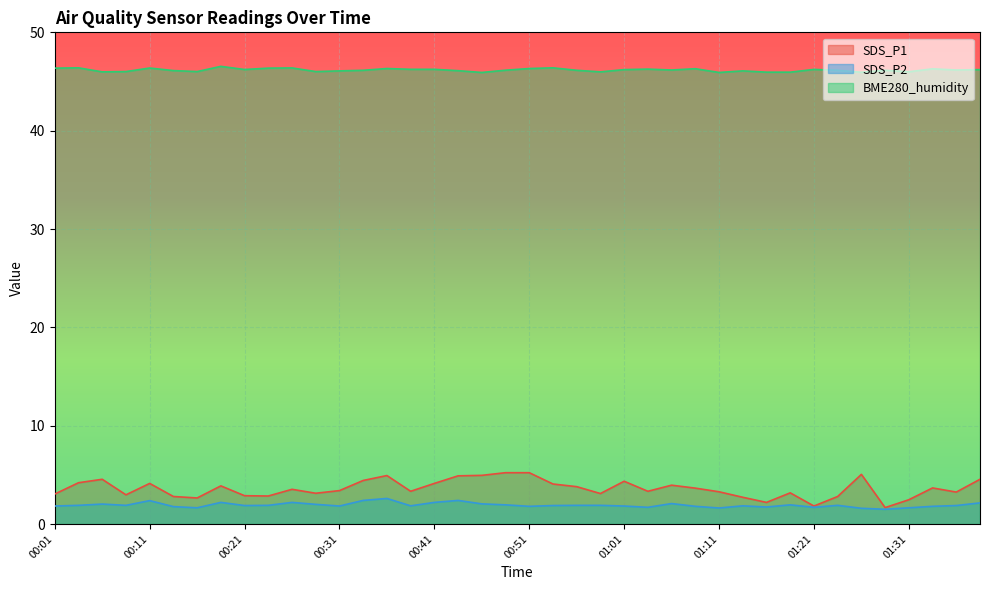

True or false: SDS_P1 and SDS_P2 intersect in this chart.

False